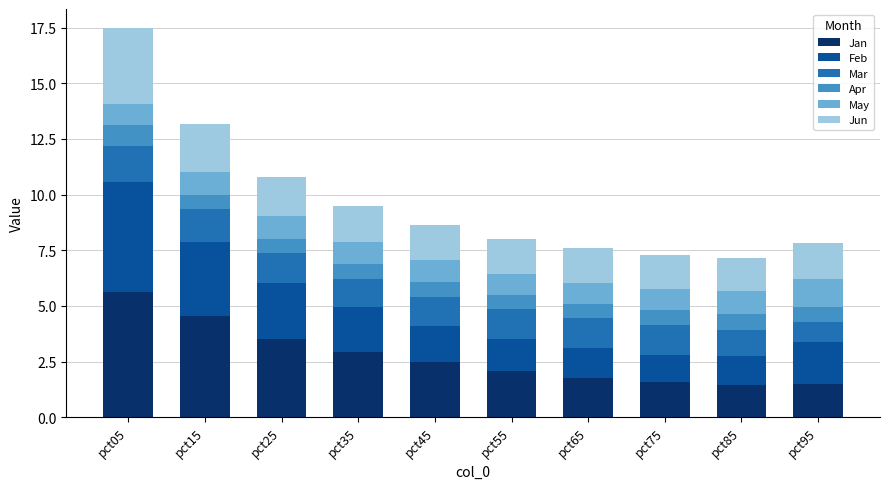

What are all the series names shown in the legend?

Jan, Feb, Mar, Apr, May, Jun